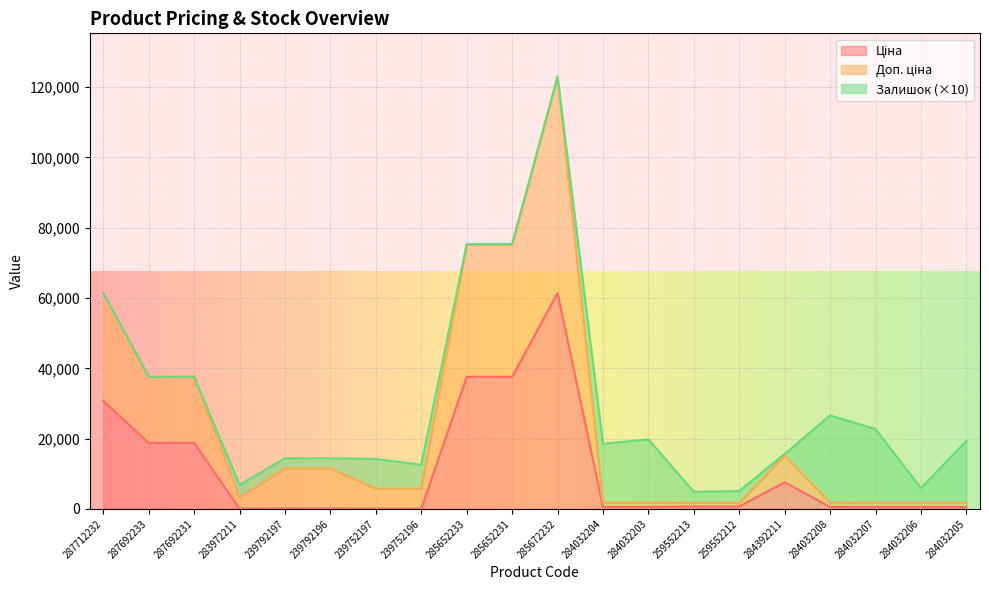

What is the difference between the maximum and minimum values in the Доп. ціна series?

121150.2